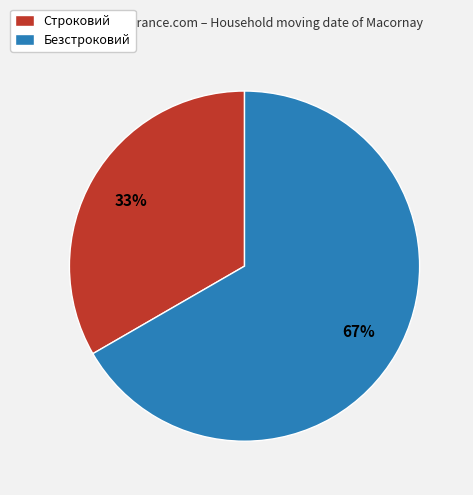

To the nearest percent, what portion does Безстроковий represent?

67%